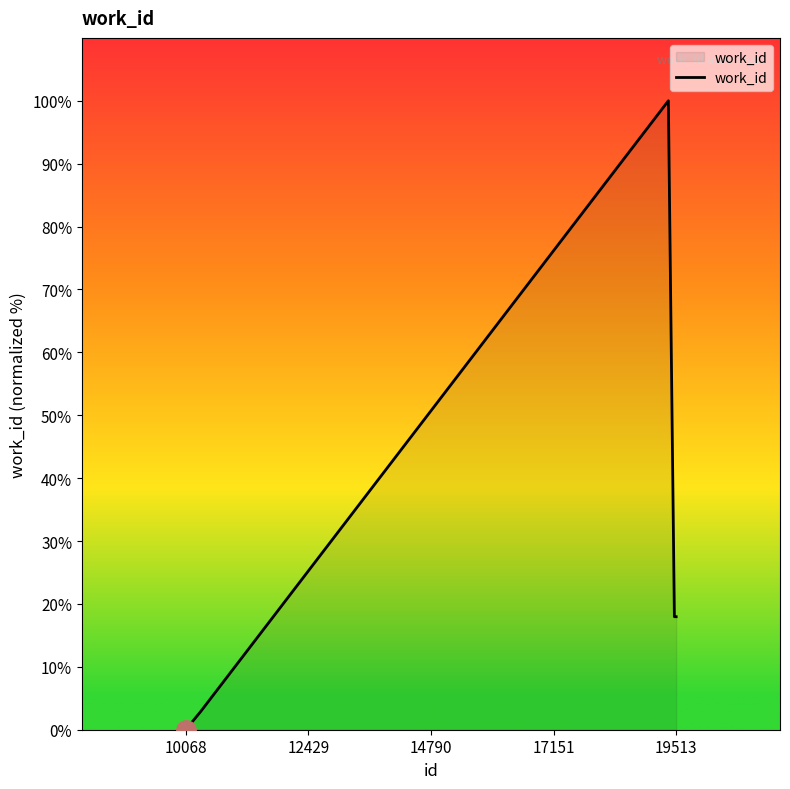

What is the difference between the second highest and minimum values?

18.0